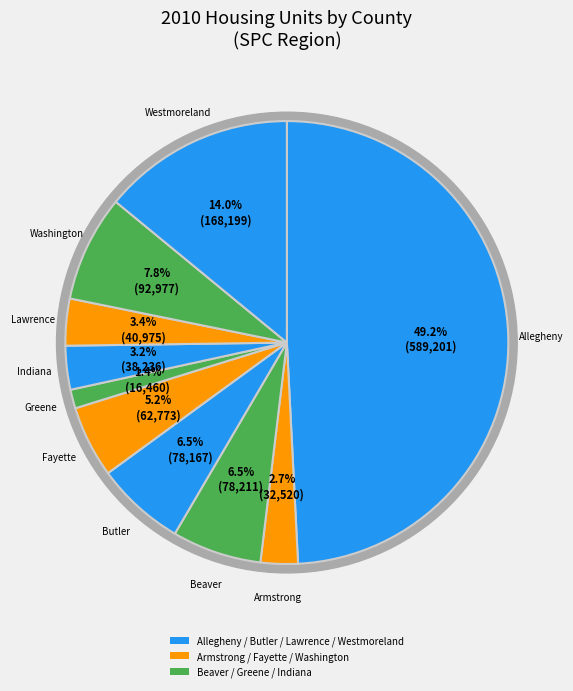

What is the total percentage of Allegheny County and Greene County?

50.6%